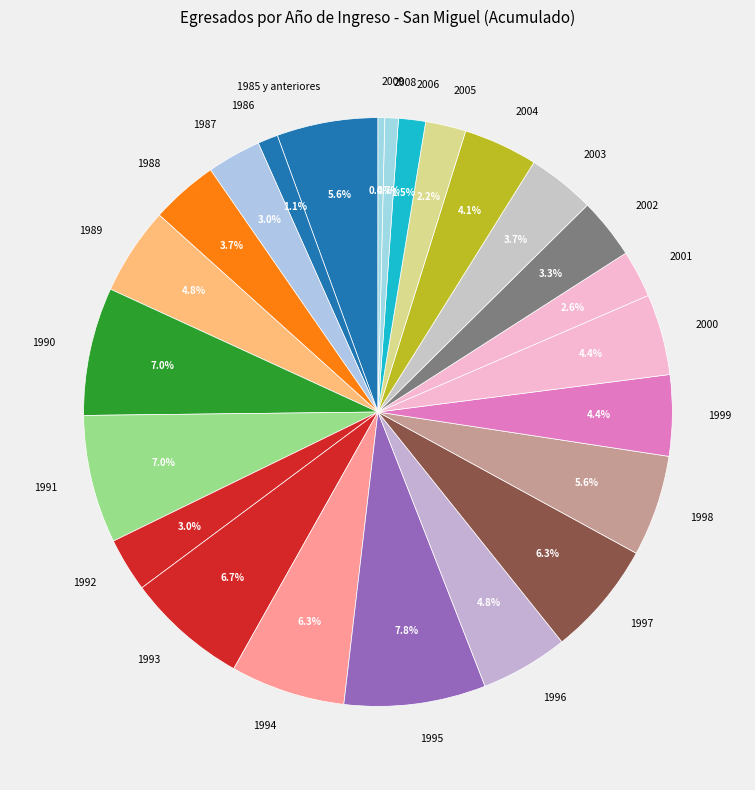

True or false: 2008 accounts for 7% of the total.

False